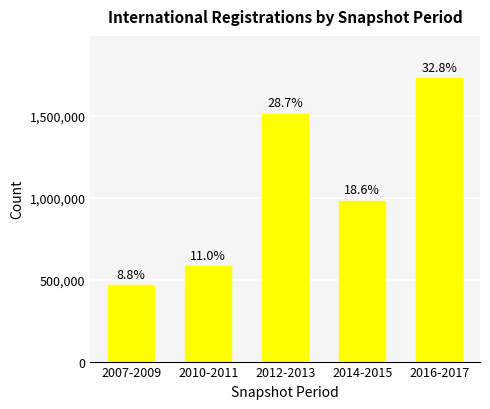

Read the value at 2007-2009.

465407